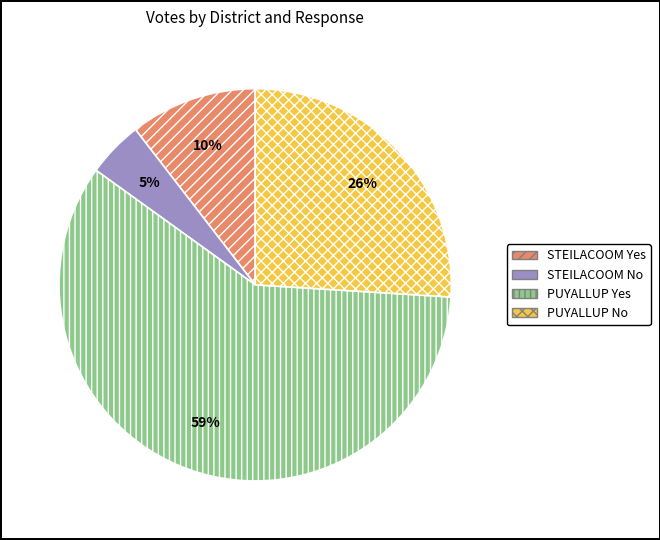

Which has a higher value, PUYALLUP No or STEILACOOM Yes?

PUYALLUP No